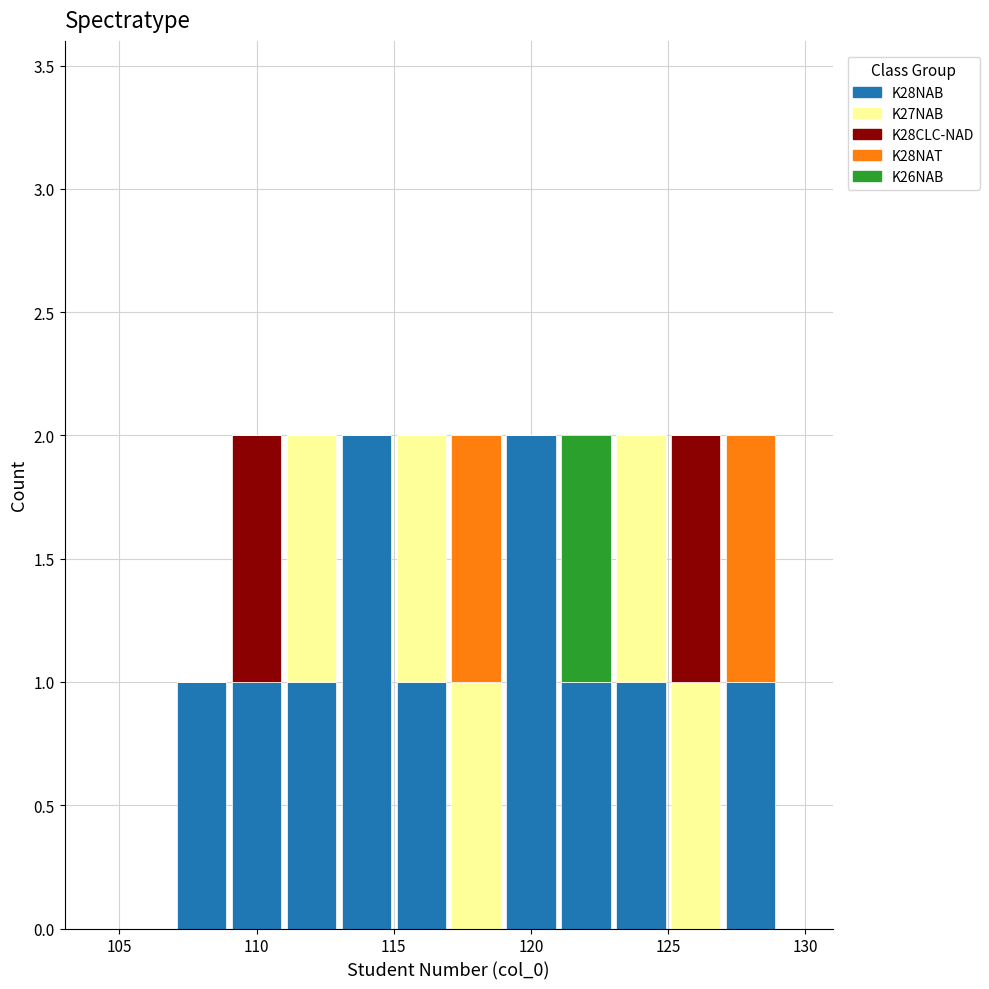

Reading left to right, transcribe this chart: for each stacked bar, give the range it covers on the x-axis and its total height. The values are not printed on the chart, so give them approximately, as read against the axis.

105 to 107: 0
107 to 109: 1
109 to 111: 2
111 to 113: 2
113 to 115: 2
115 to 117: 2
117 to 119: 2
119 to 121: 2
121 to 123: 2
123 to 125: 2
125 to 127: 2
127 to 129: 2
129 to 131: 0